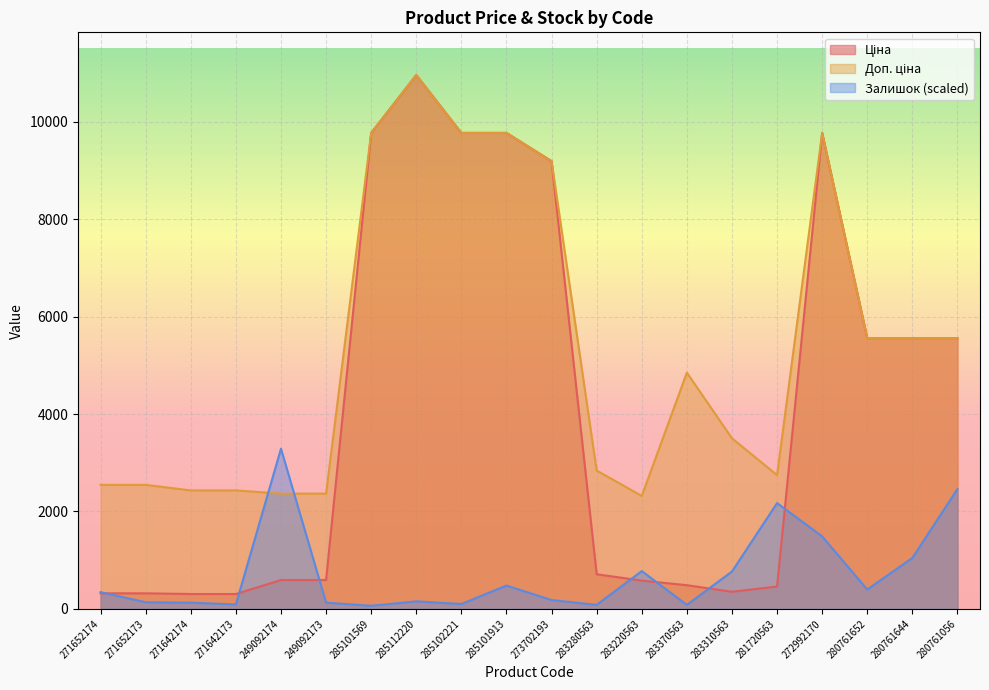

True or false: Залишок (scaled) has a value of 81.1 at 283370563.

True